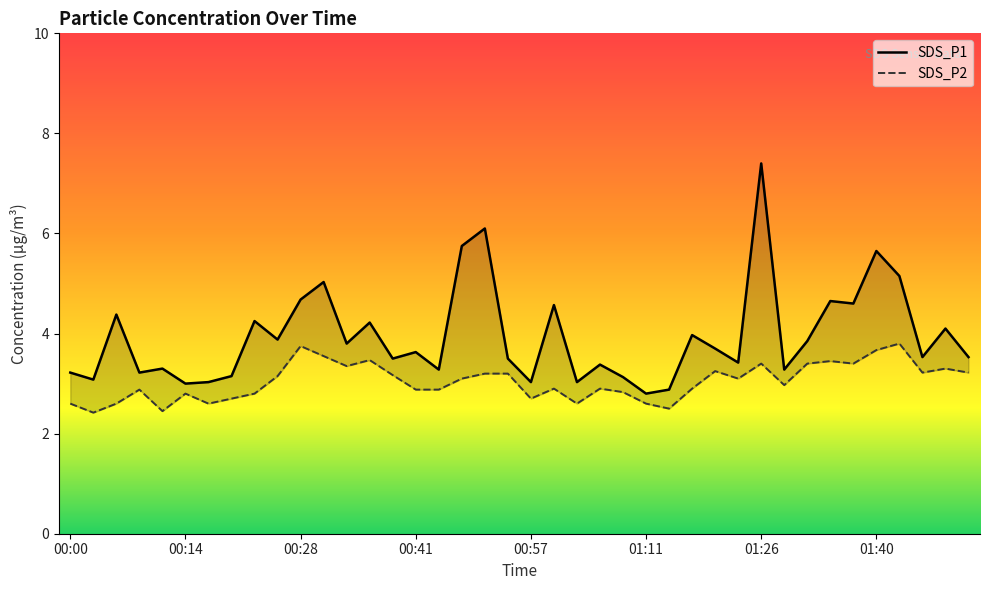

Reading right to left, list all the values displayed in this chart.

SDS_P1: 3.5	4.1	3.5	5.2	5.7	4.6	4.7	3.9	3.3	7.4	3.4	3.7	4.0	2.9	2.8	3.1	3.4	3.0	4.6	3.0	3.5	6.1	5.8	3.3	3.6	3.5	4.2	3.8	5.0	4.7	3.9	4.2	3.1	3.0	3.0	3.3	3.2	4.4	3.1	3.2
SDS_P2: 3.2	3.3	3.2	3.8	3.7	3.4	3.5	3.4	3.0	3.4	3.1	3.2	2.9	2.5	2.6	2.8	2.9	2.6	2.9	2.7	3.2	3.2	3.1	2.9	2.9	3.2	3.5	3.4	3.5	3.8	3.1	2.8	2.7	2.6	2.8	2.5	2.9	2.6	2.4	2.6